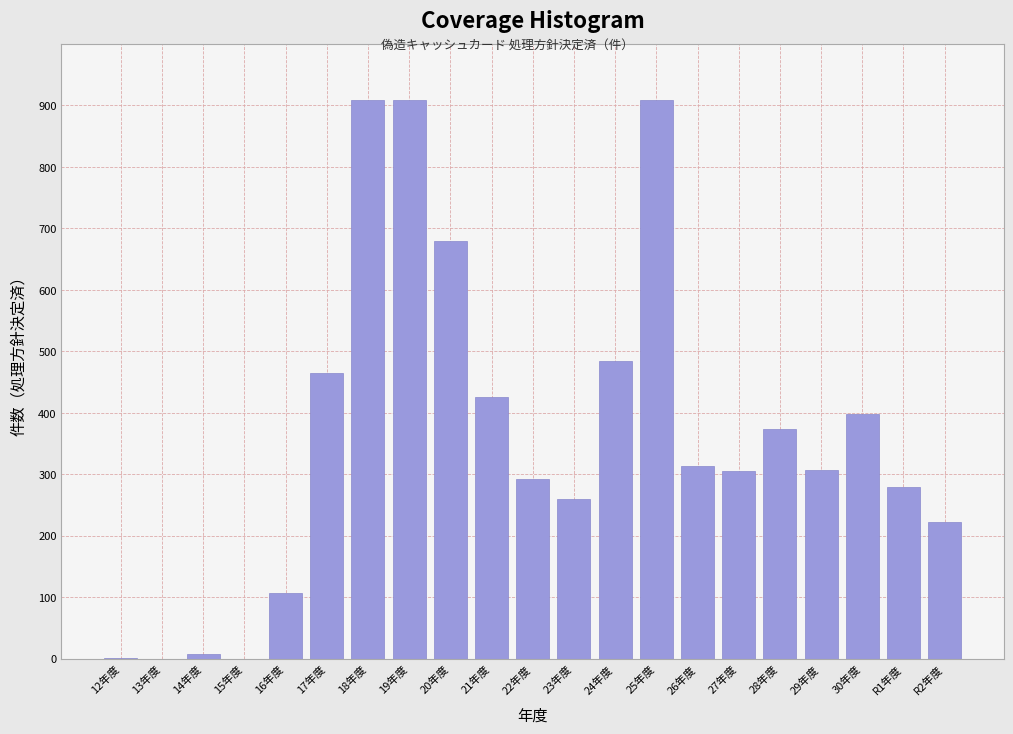

What is the greatest value displayed?

909